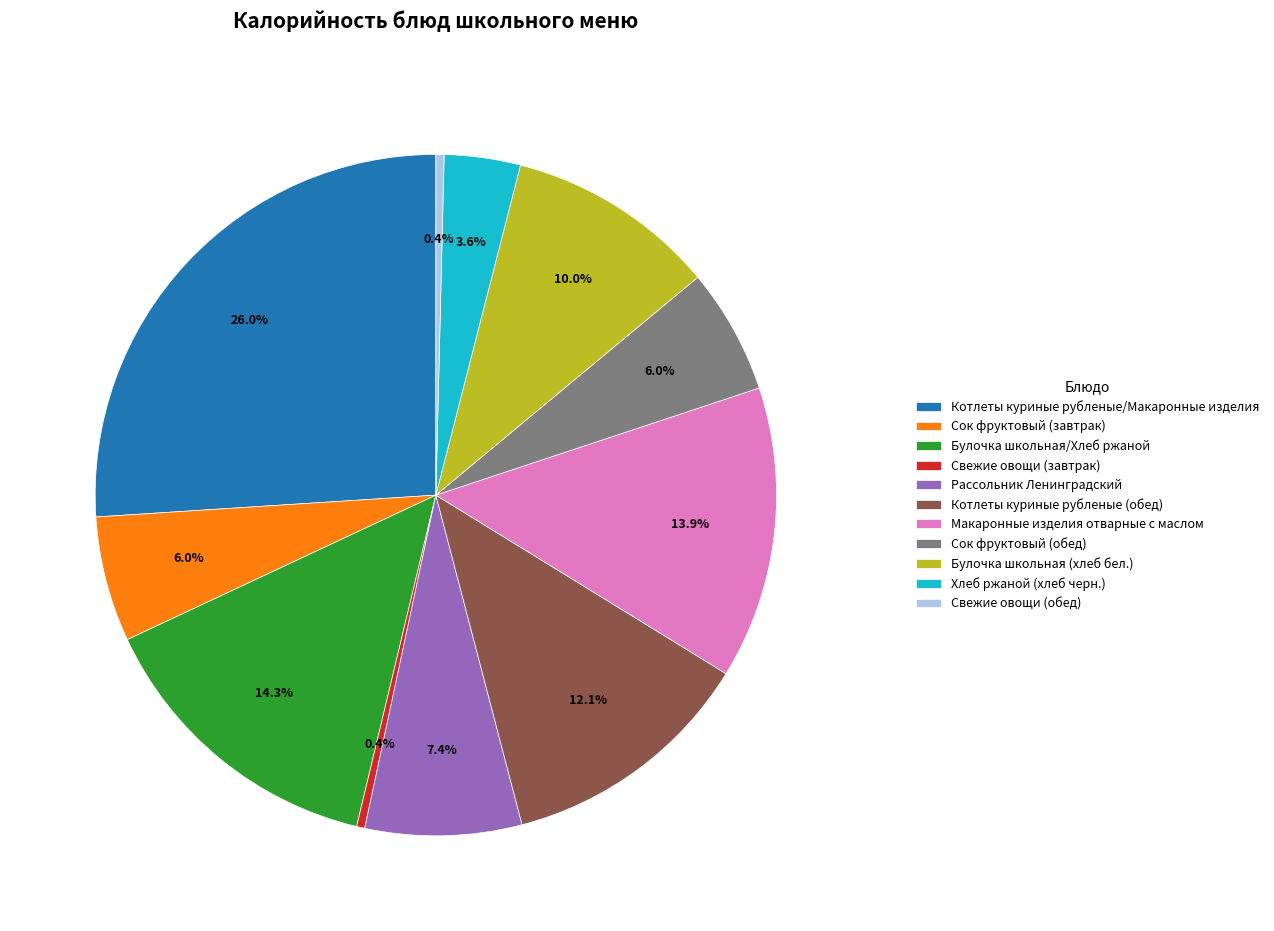

Which category has the biggest portion of the pie?

Котлеты куриные рубленые/Макаронные изделия